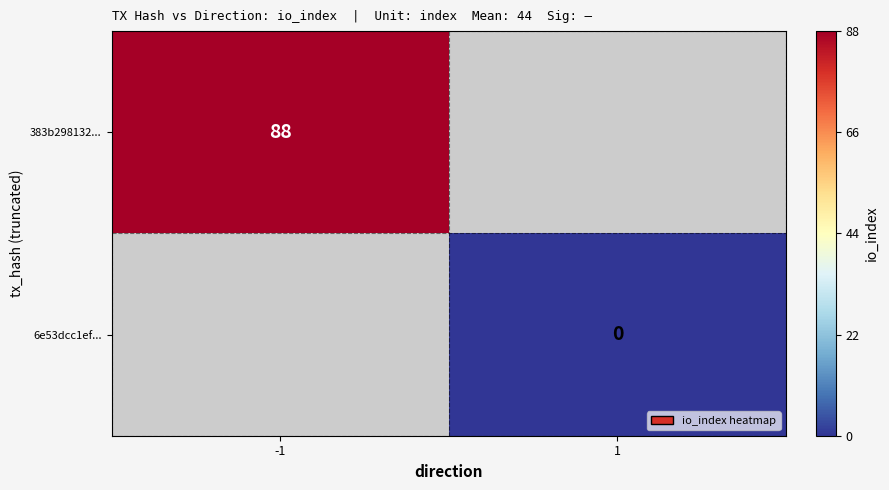

True or false: 383b298132... has a value of 18 at -1.

False